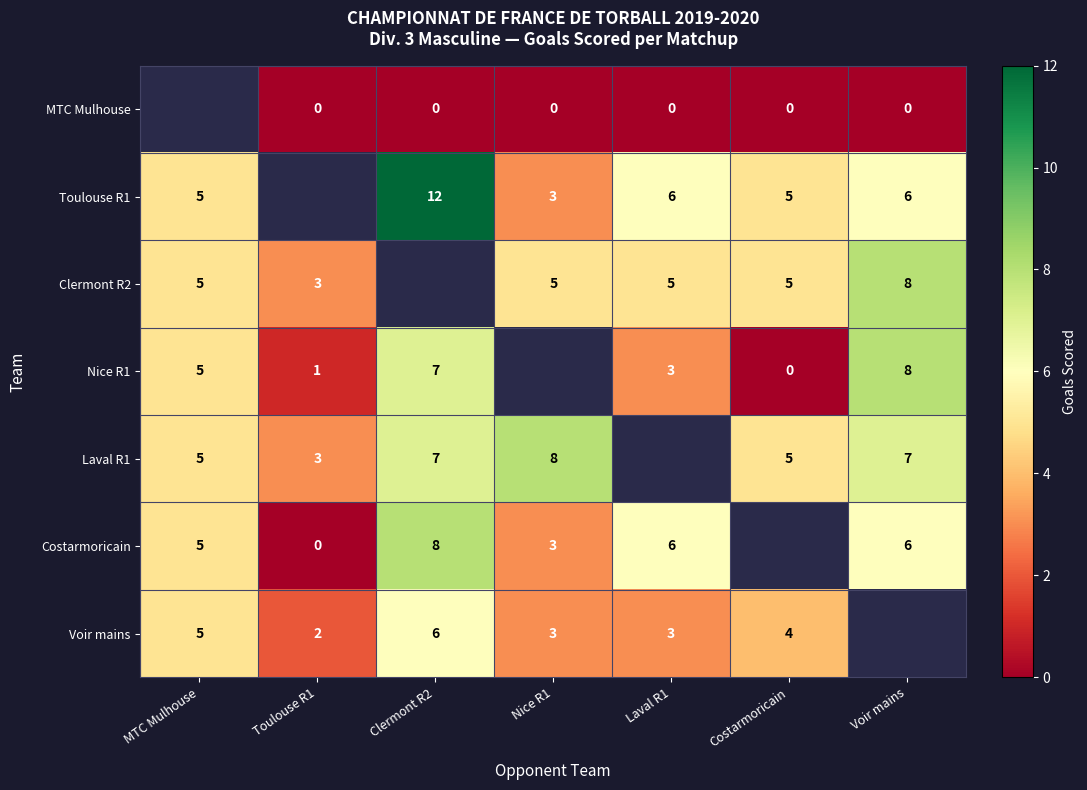

Between Laval R1 and Voir mains, which is larger?

Laval R1